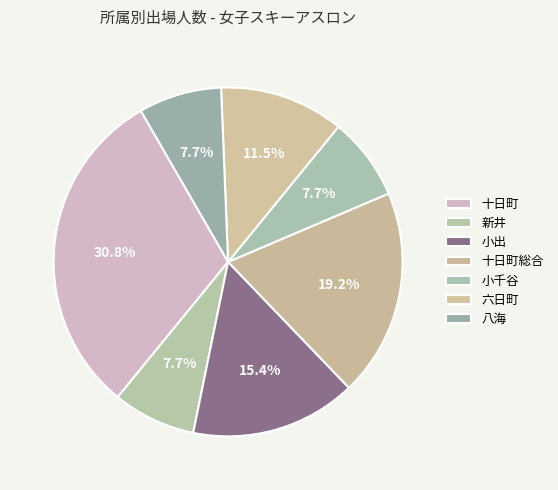

Which has a higher value, 新井 or 六日町?

六日町